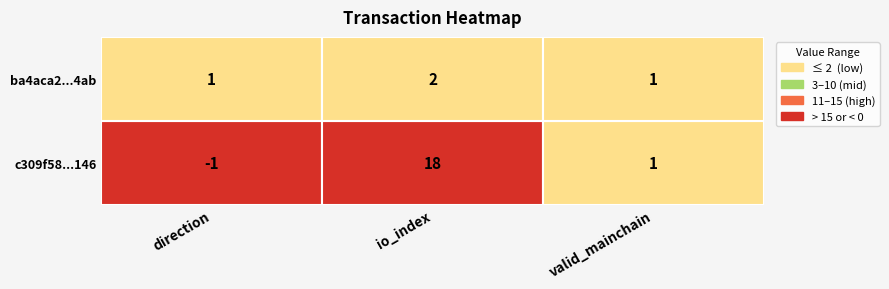

What is the spread (max minus min) of values at 1?

16